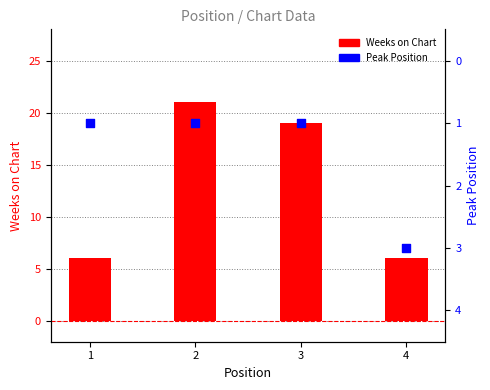

At how many categories does at least one series exceed 17?

2